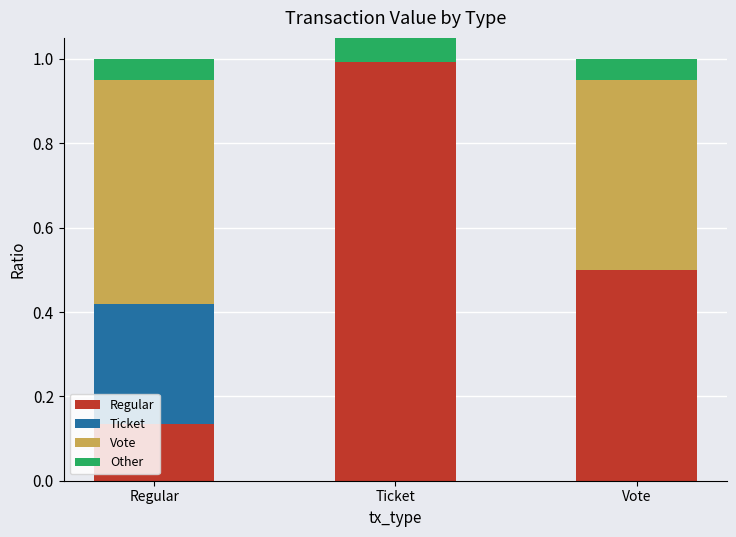

Reading right to left, list all the values displayed in this chart.

Regular: 0.5	1.0	0.1
Ticket: 0.0	0.0	0.3
Vote: 0.4	0.0	0.5
Other: 0.1	0.1	0.1